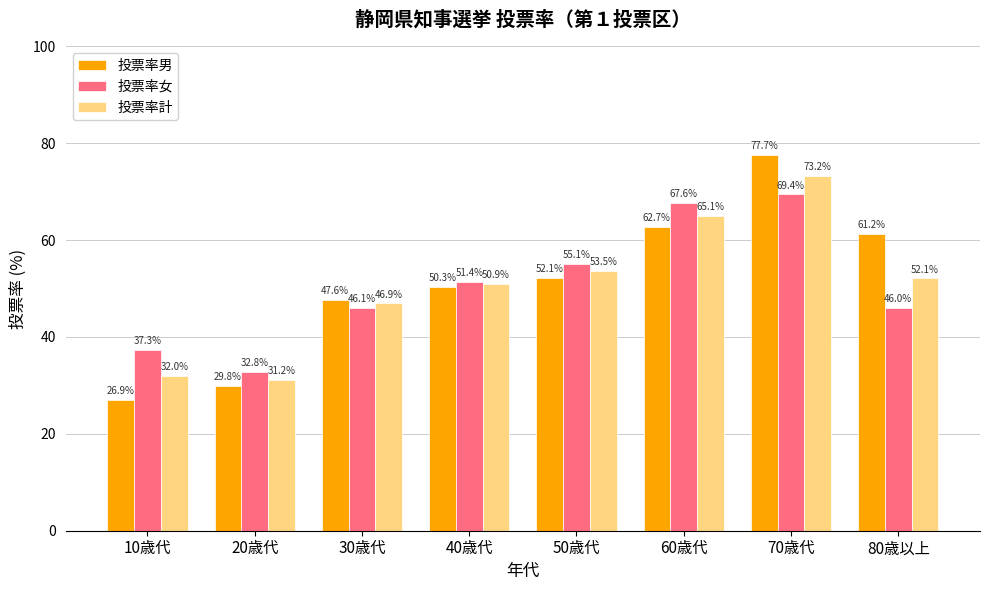

At how many categories does at least one series exceed 34?

7